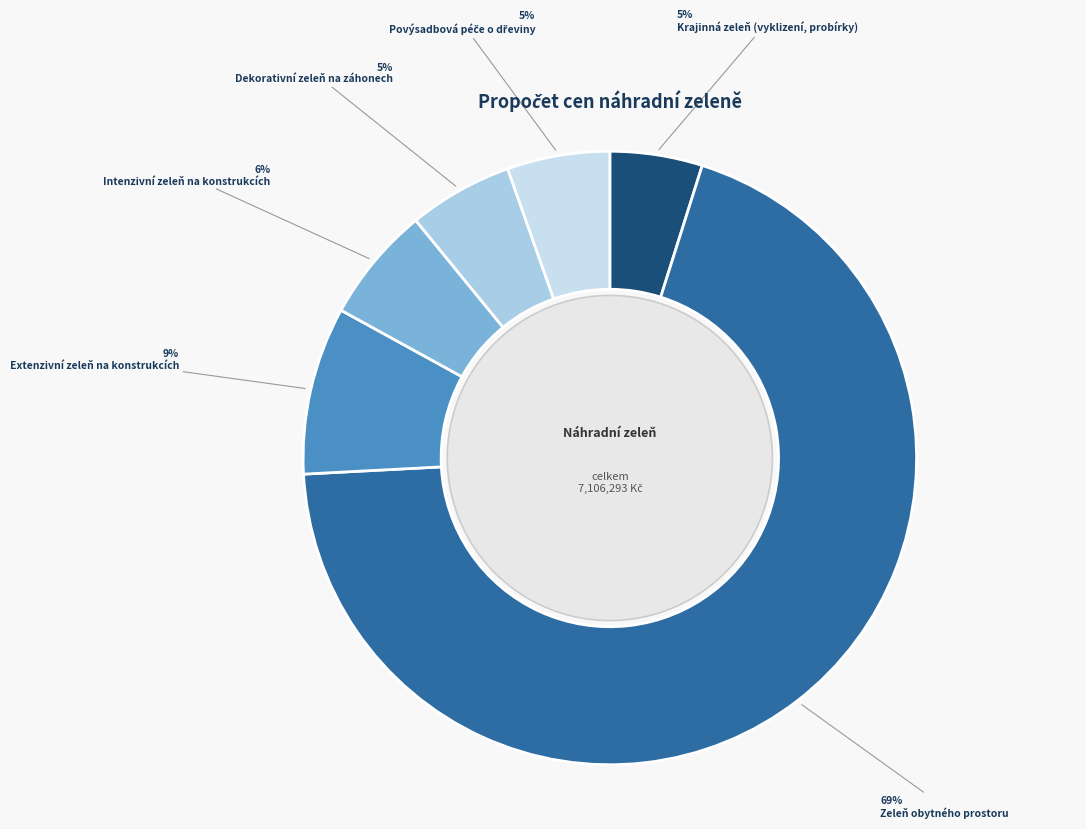

What is the smallest slice in the pie chart?

Krajinná zeleň (vyklizení, probírky)